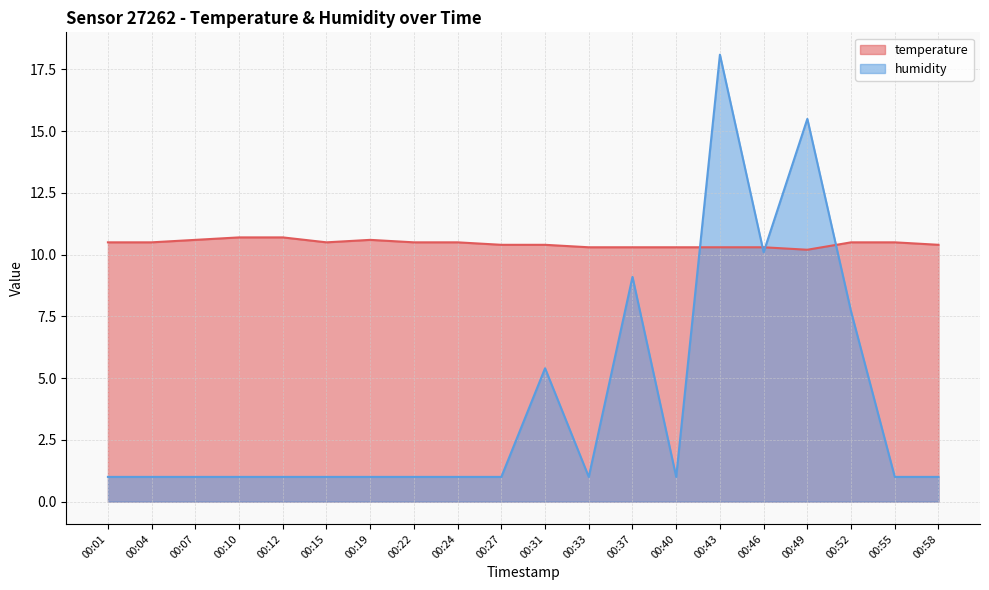

In humidity, how many points are lower than both neighbors (excluding endpoints)?

3